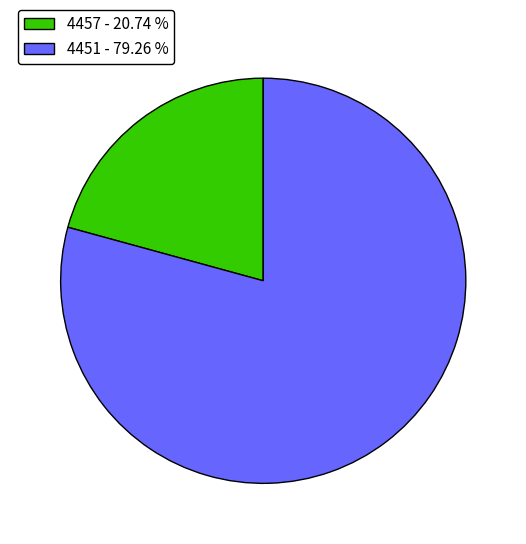

Is the sum of 4457 and 4451 greater than half?

Yes